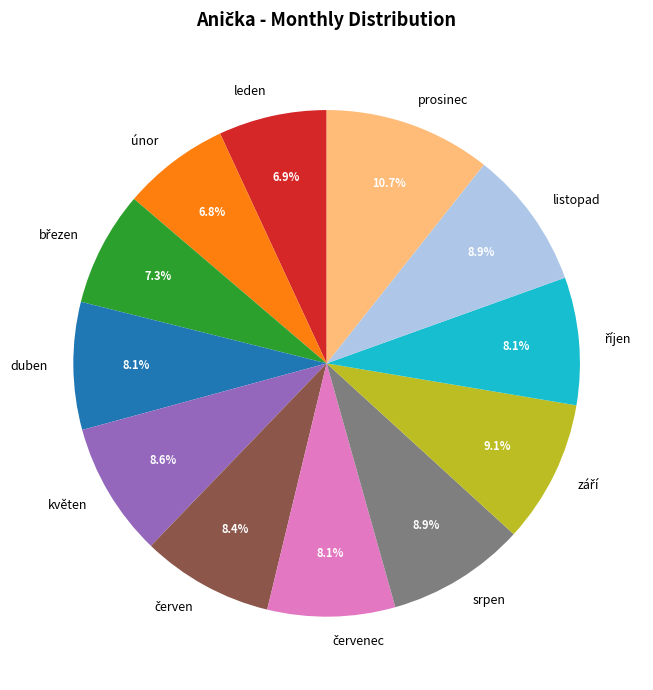

What percentage is the prosinec slice, to the nearest percent?

11%